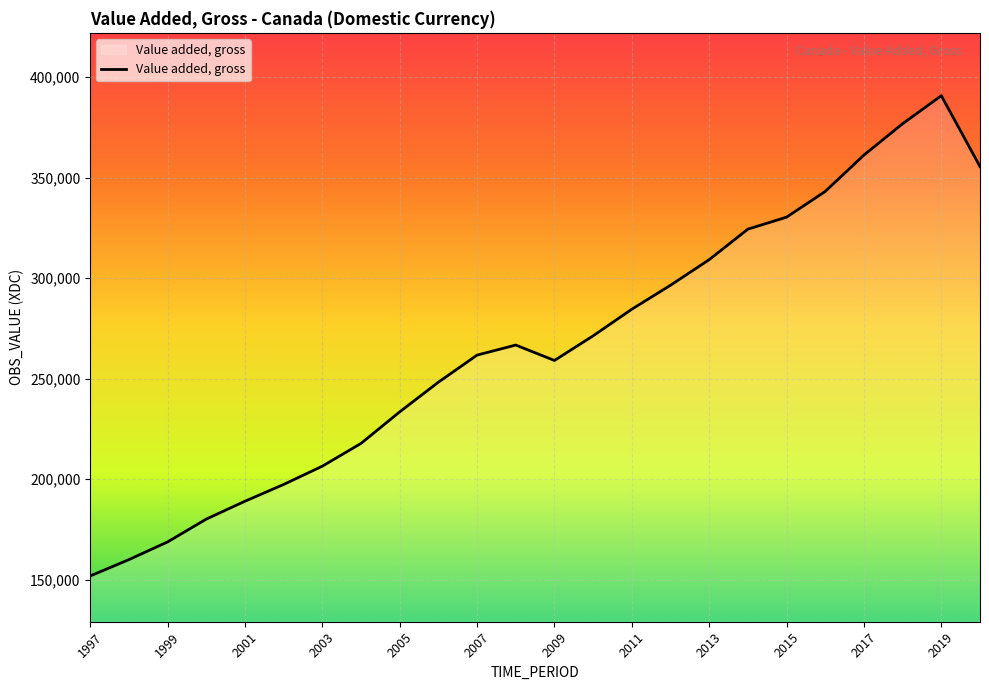

What is the maximum value shown in the chart?

390740